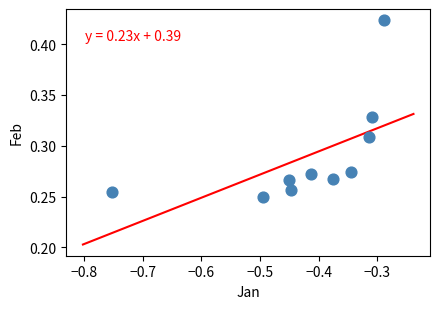

What is the average X value?

-0.4